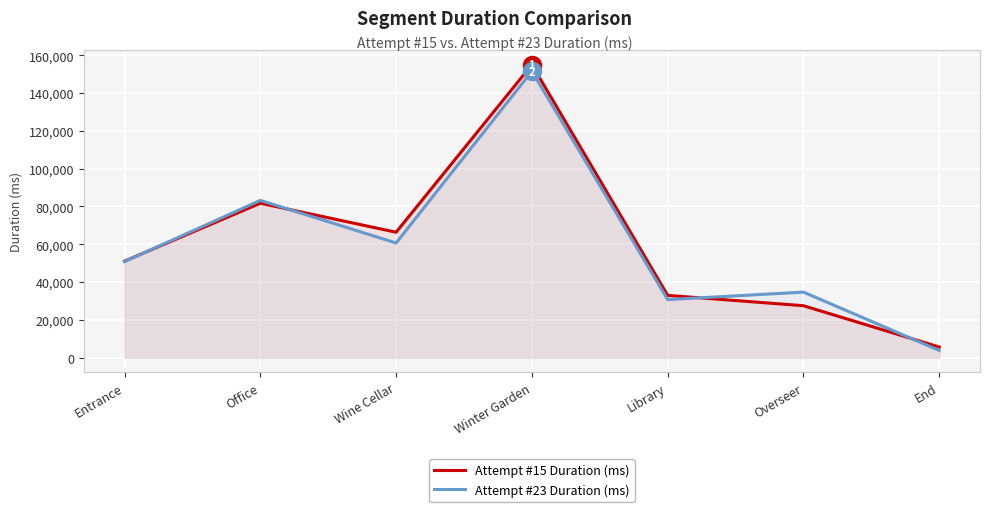

What is the label of the 3rd point from the right?

Library